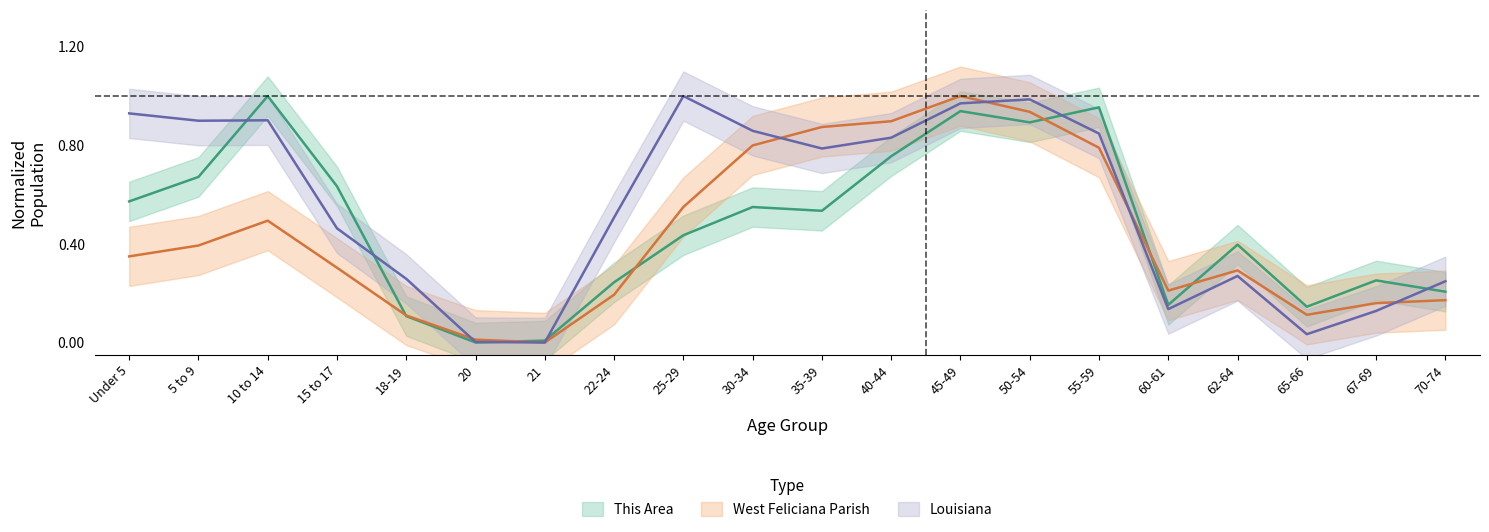

How many intersections are there between West Feliciana Parish and Louisiana?

5